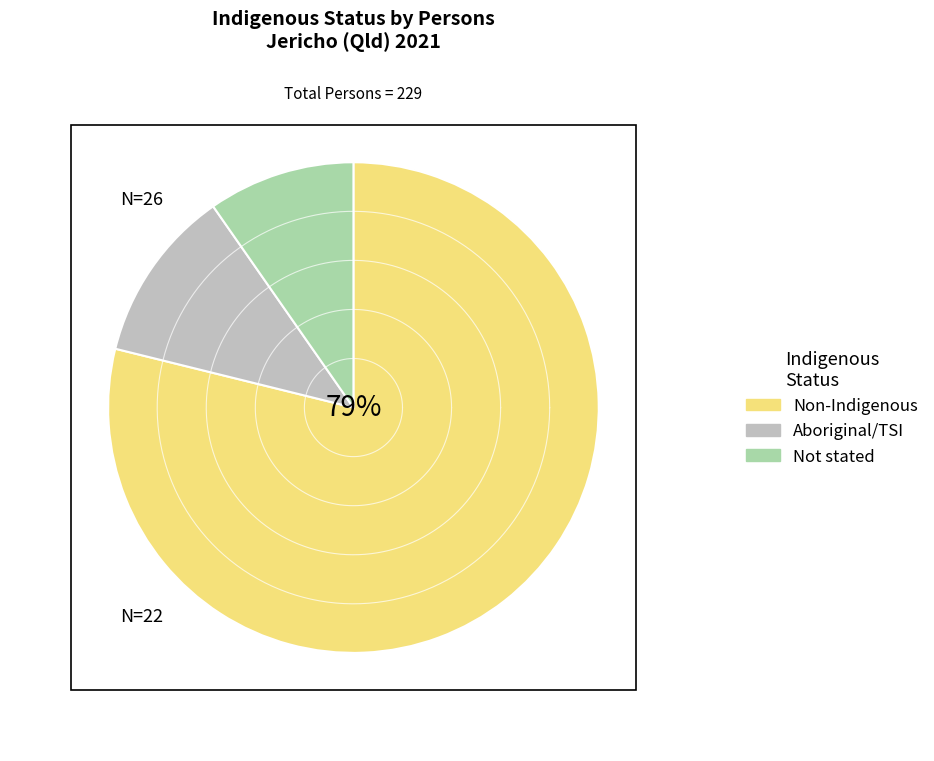

True or false: 10-14 years accounts for 6% of the total.

False